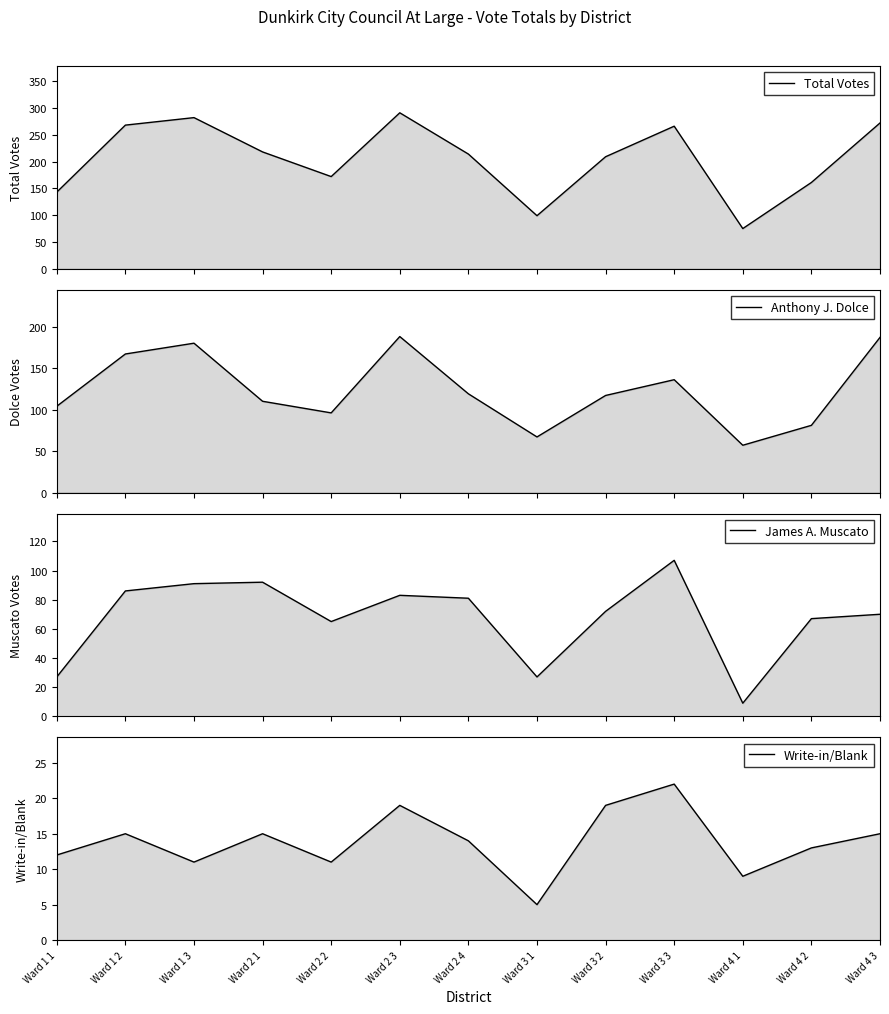

What is the label of the 7th point from the left?

Ward 2 4